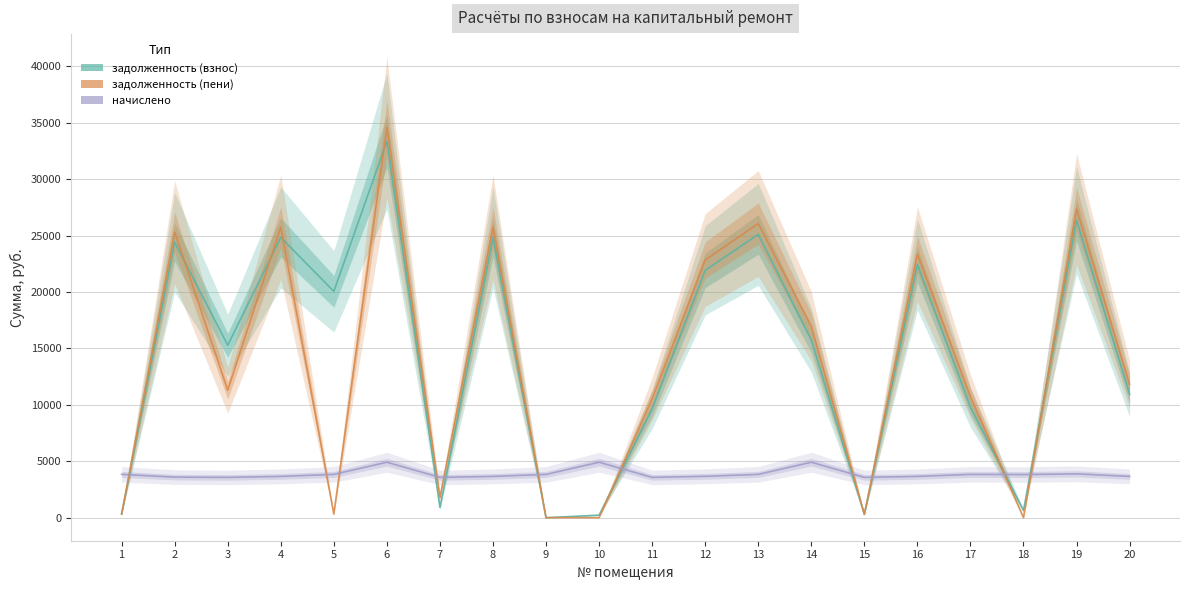

What are all the series names shown in the legend?

задолженность (взнос), задолженность (пени), начислено